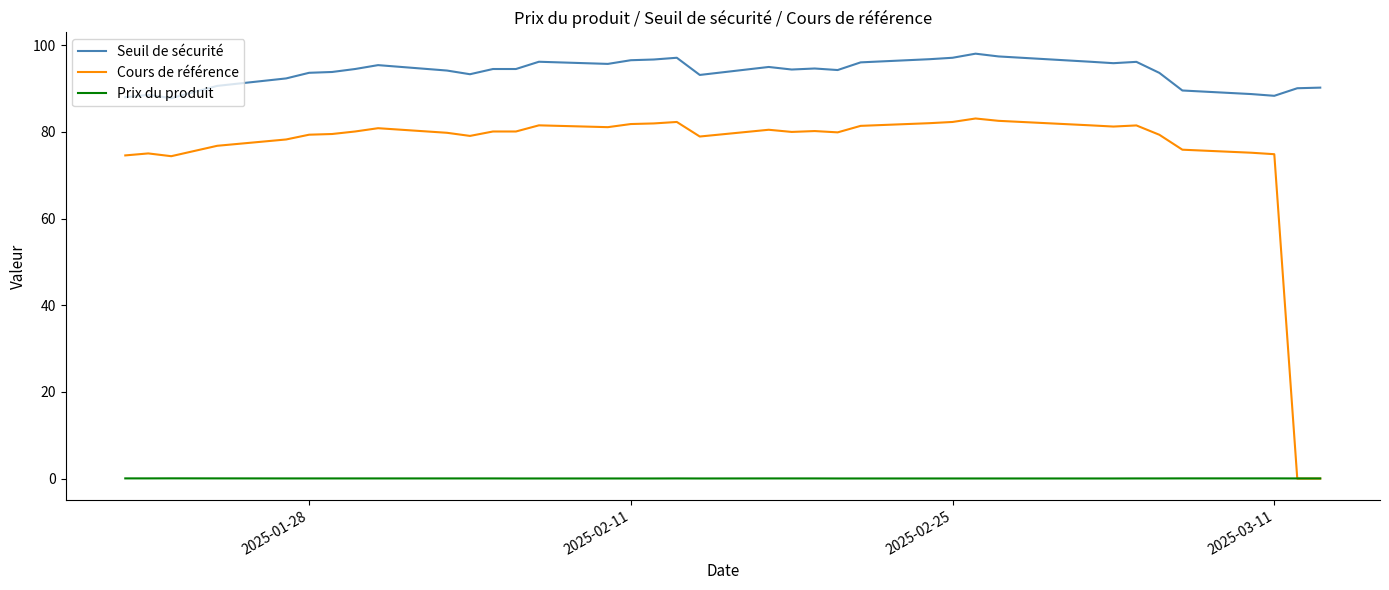

Rank the series by their maximum value, from lowest to highest.

Prix du produit, Cours de référence, Seuil de sécurité